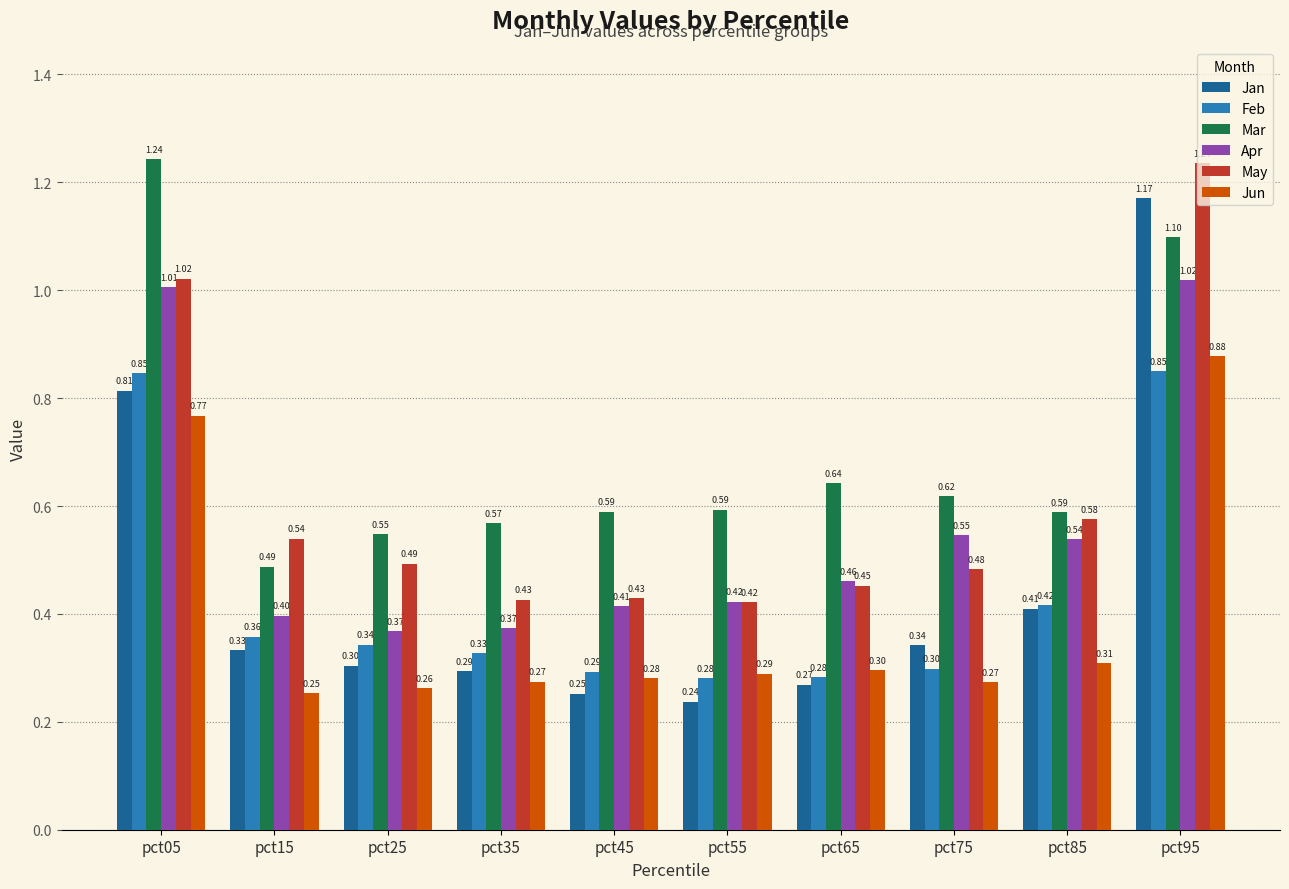

List the labels in order of Jan value, smallest first.

pct55, pct45, pct65, pct35, pct25, pct15, pct75, pct85, pct05, pct95